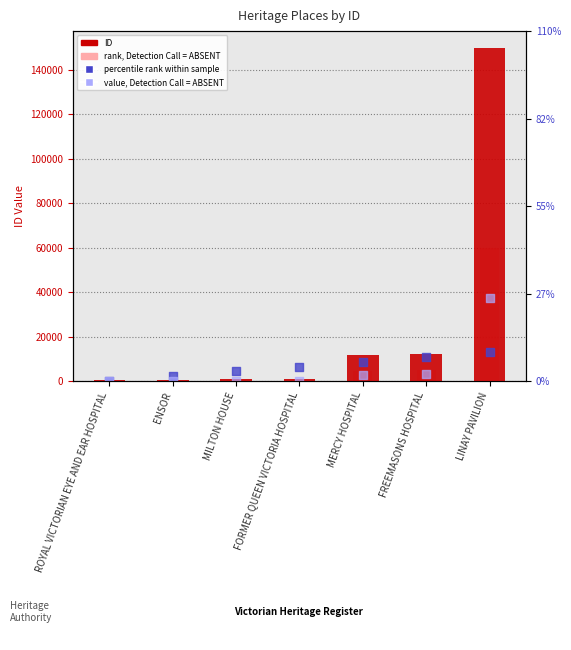

What is the total value across all series at MILTON HOUSE?

5537.2